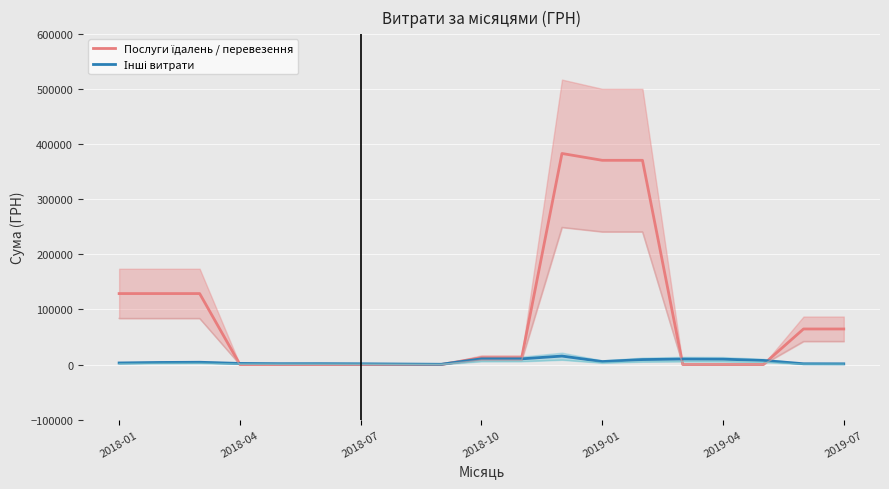

What is the value of the Інші витрати point at the 11th from the left?

10312.5